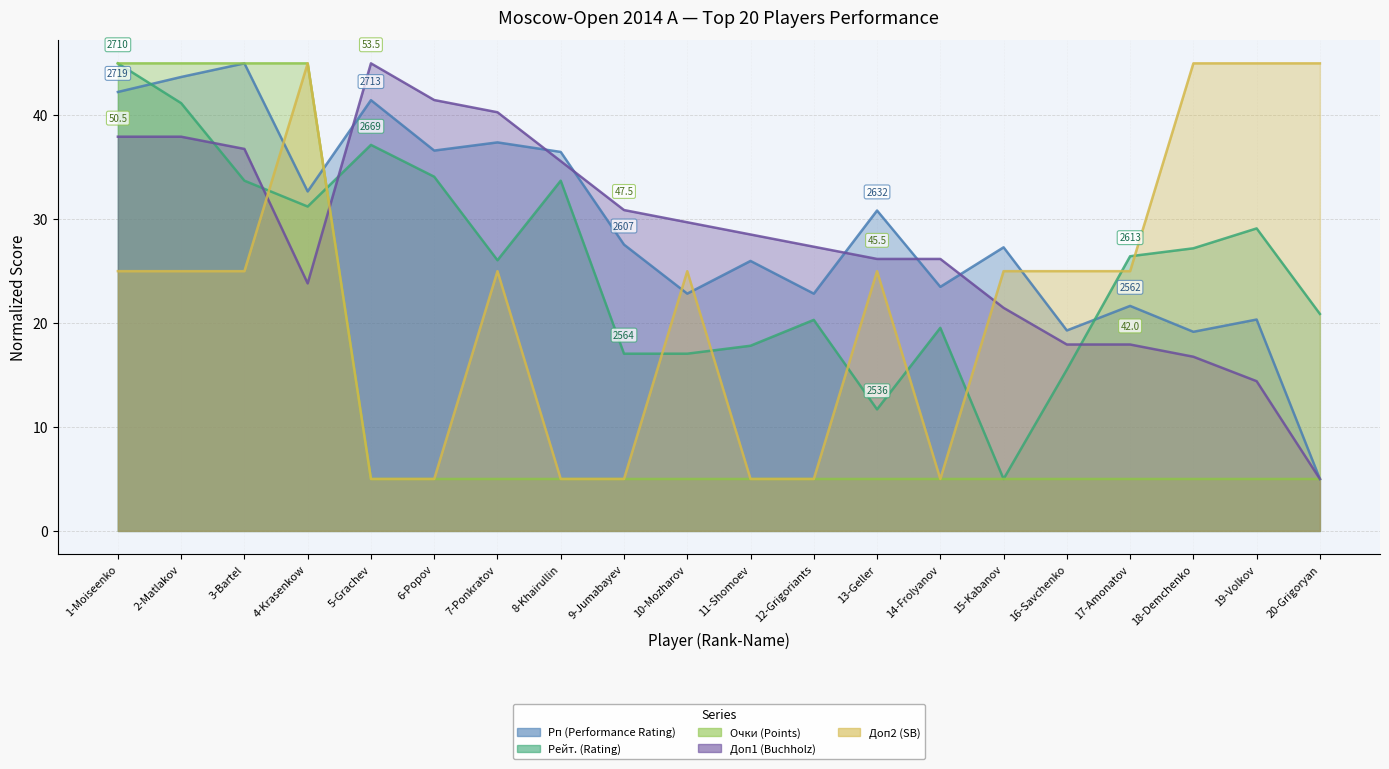

Reading left to right, list all the values displayed in this chart.

Рп (Performance Rating): 42.2	43.7	45.0	32.7	41.5	36.6	37.4	36.5	27.6	22.8	26.0	22.8	30.8	23.5	27.3	19.3	21.7	19.2	20.3	5.0
Рейт. (Rating): 45.0	41.2	33.7	31.2	37.2	34.1	26.1	33.7	17.1	17.1	17.8	20.3	11.7	19.5	5.0	15.5	26.4	27.2	29.1	20.9
Очки (Points): 45.0	45.0	45.0	45.0	5.0	5.0	5.0	5.0	5.0	5.0	5.0	5.0	5.0	5.0	5.0	5.0	5.0	5.0	5.0	5.0
Доп1 (Buchholz): 37.9	37.9	36.8	23.8	45.0	41.5	40.3	35.6	30.9	29.7	28.5	27.4	26.2	26.2	21.5	17.9	17.9	16.8	14.4	5.0
Доп2 (SB): 25.0	25.0	25.0	45.0	5.0	5.0	25.0	5.0	5.0	25.0	5.0	5.0	25.0	5.0	25.0	25.0	25.0	45.0	45.0	45.0